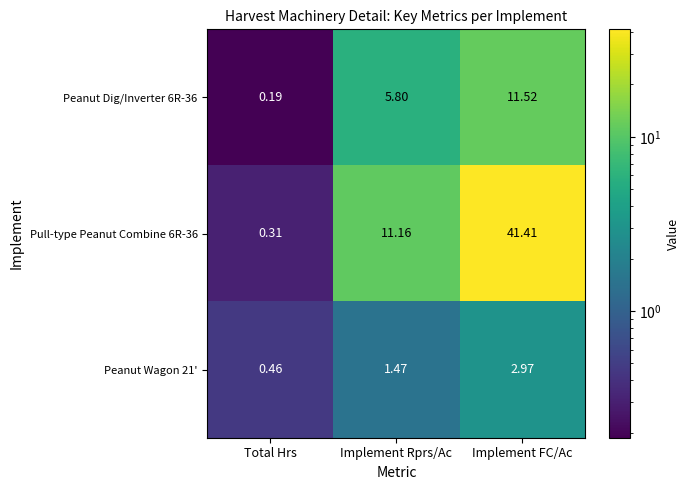

Which series changed the most between Total Hrs and Implement FC/Ac?

Pull-type Peanut Combine 6R-36